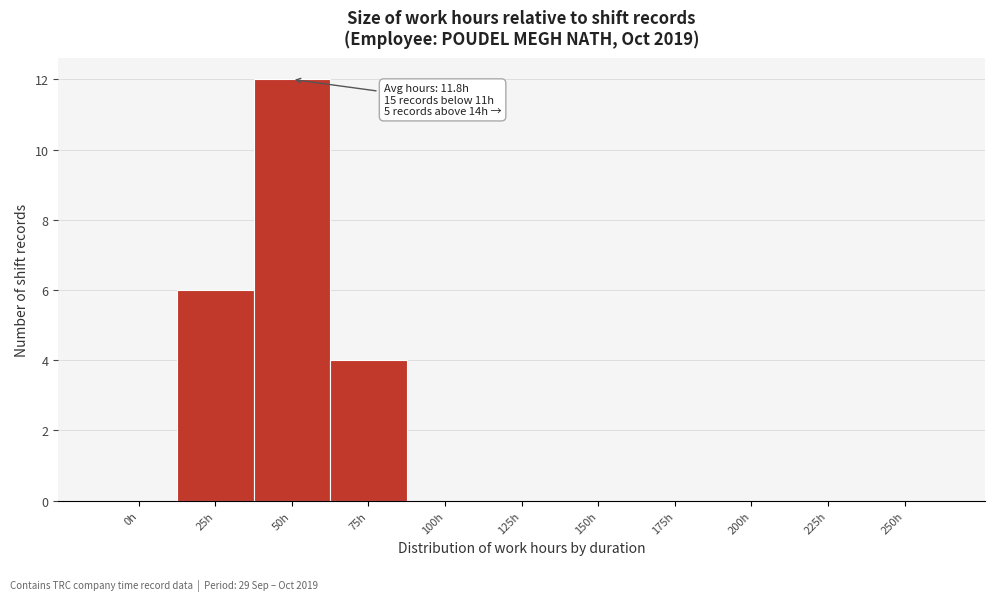

Reading right to left, what are all the values shown in this chart?

250h=0	225h=0	200h=0	175h=0	150h=0	125h=0	100h=0	75h=4	50h=12	25h=6	0h=0